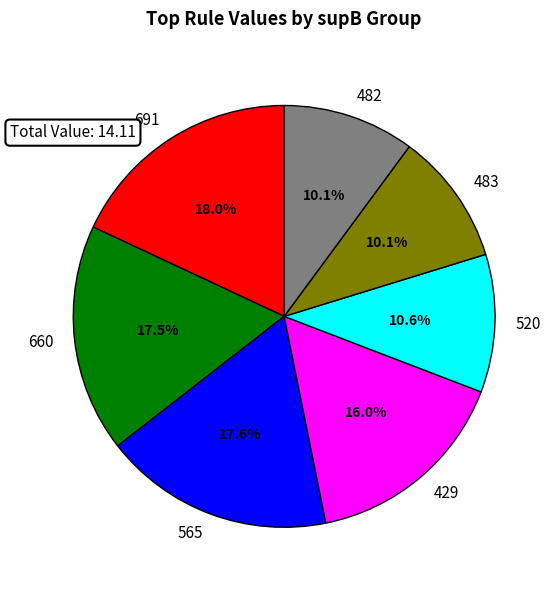

Does 691 represent more than half of the total?

No